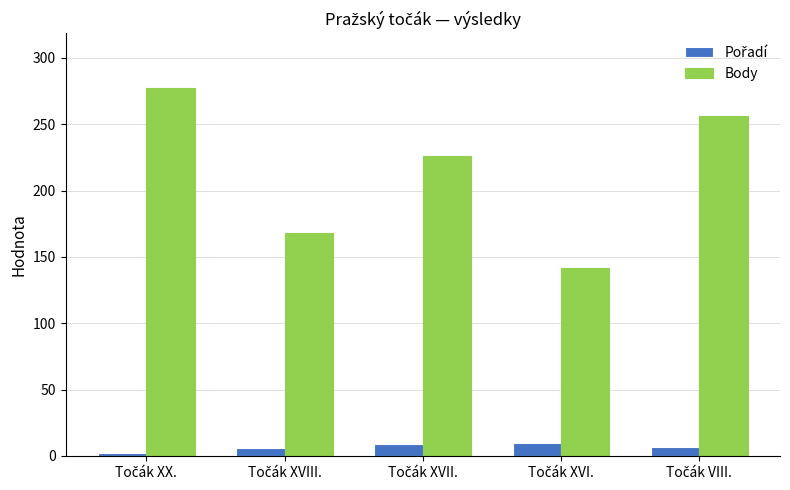

Which series has the largest range (max minus min)?

Body